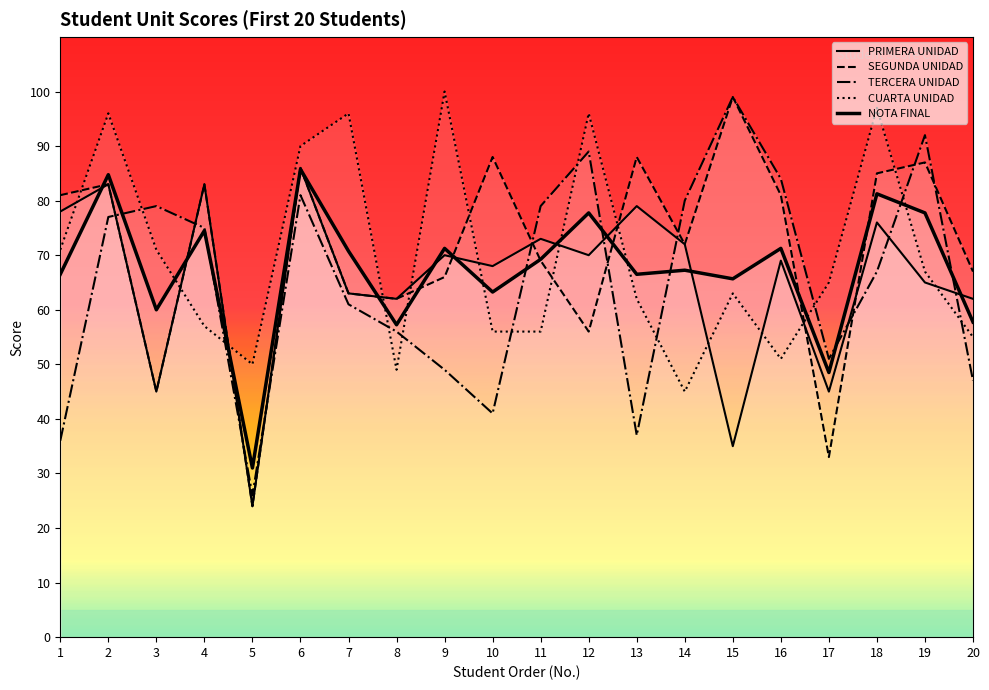

What is the minimum value shown in the chart?

24.0